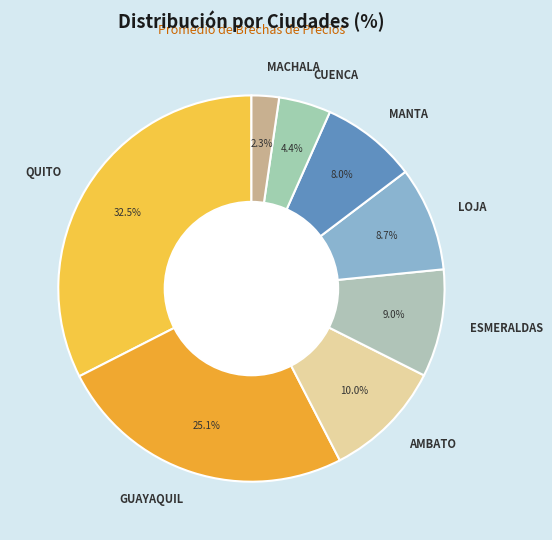

Is there a majority slice in this chart?

No